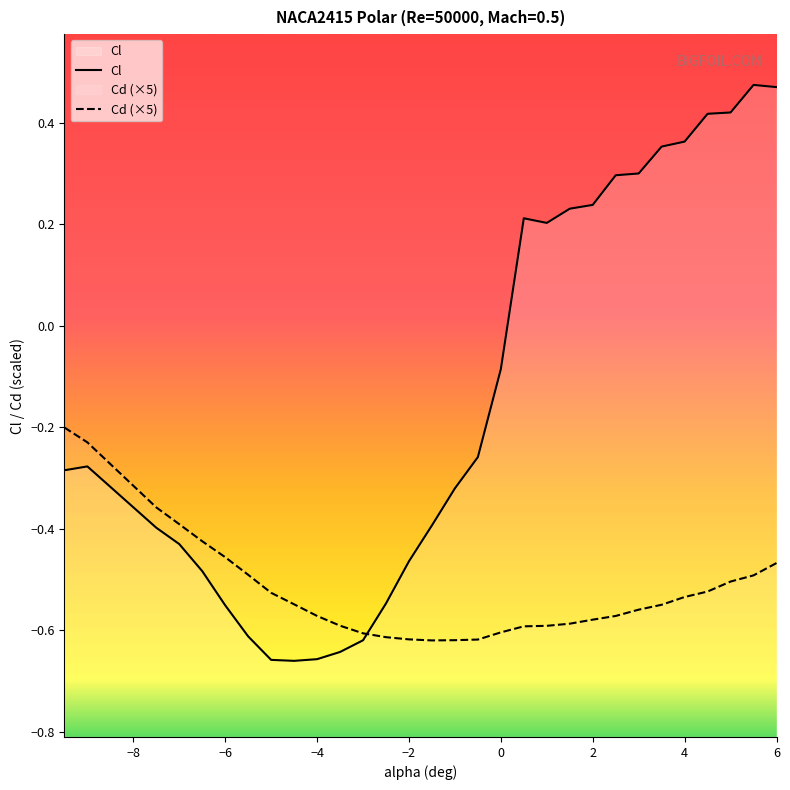

Rank the series by their maximum value, from highest to lowest.

Cl, Cd (×5)